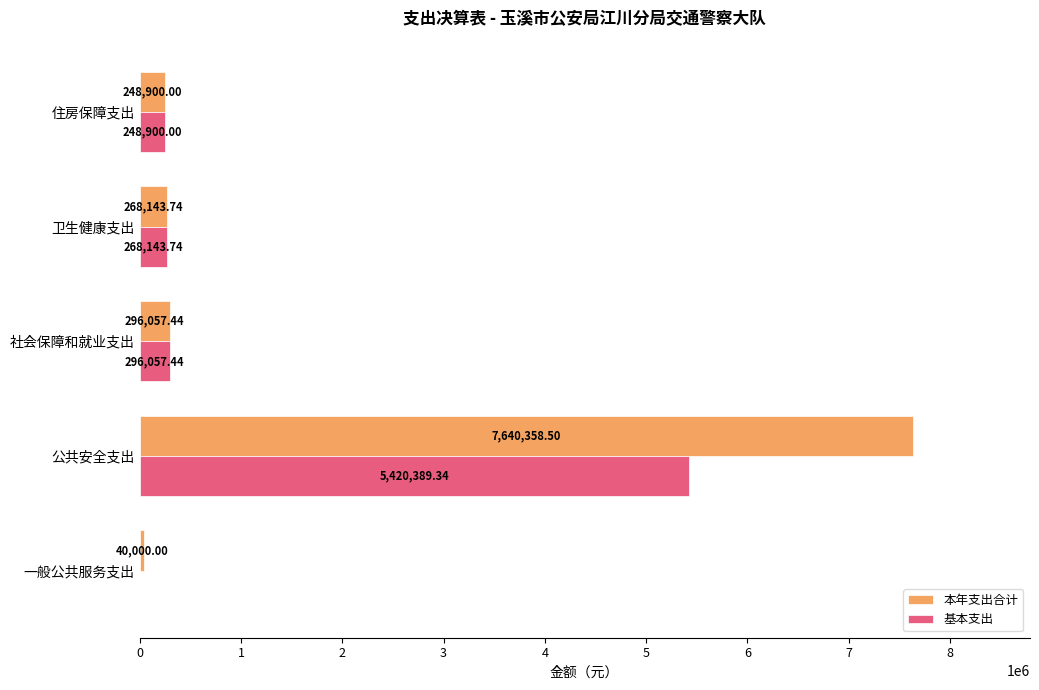

At which label does 基本支出 reach its peak?

公共安全支出